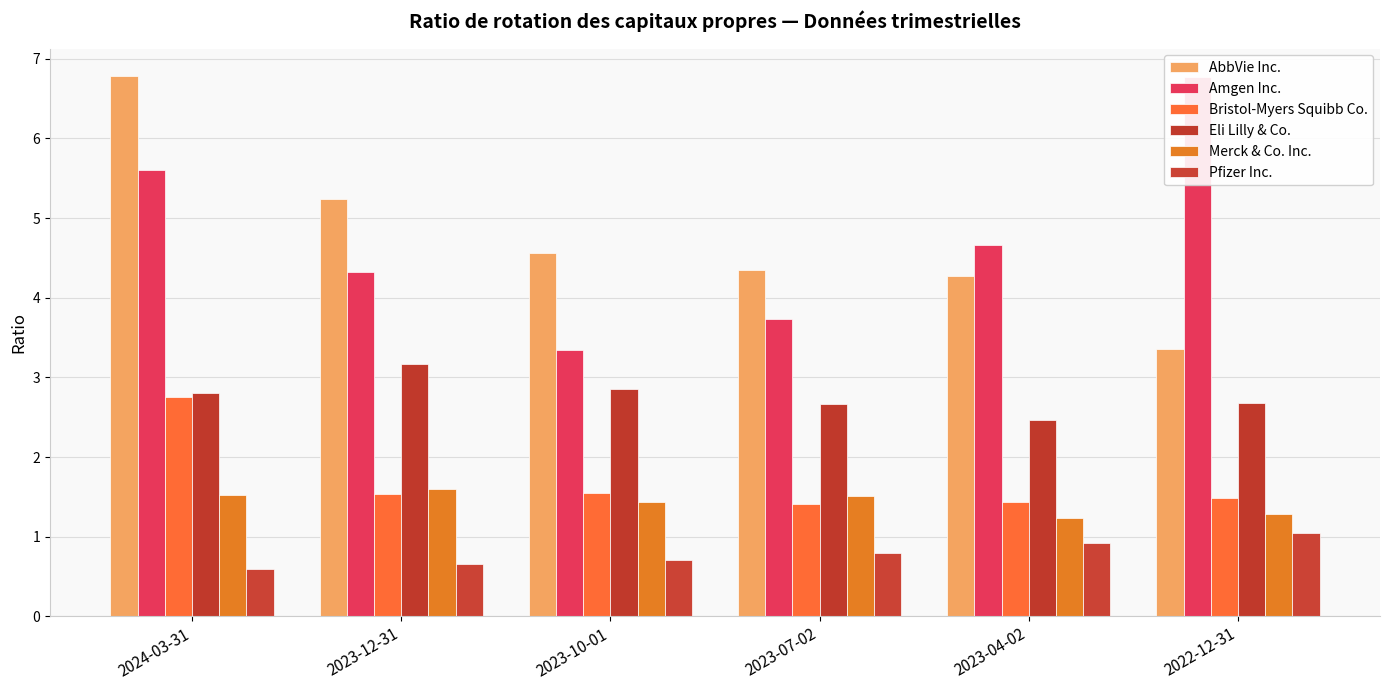

Reading right to left, extract all data points from this chart.

AbbVie Inc.: 3.4	4.3	4.3	4.6	5.2	6.8
Amgen Inc.: 6.8	4.7	3.7	3.4	4.3	5.6
Bristol-Myers Squibb Co.: 1.5	1.4	1.4	1.6	1.5	2.8
Eli Lilly & Co.: 2.7	2.5	2.7	2.9	3.2	2.8
Merck & Co. Inc.: 1.3	1.2	1.5	1.4	1.6	1.5
Pfizer Inc.: 1.1	0.9	0.8	0.7	0.7	0.6